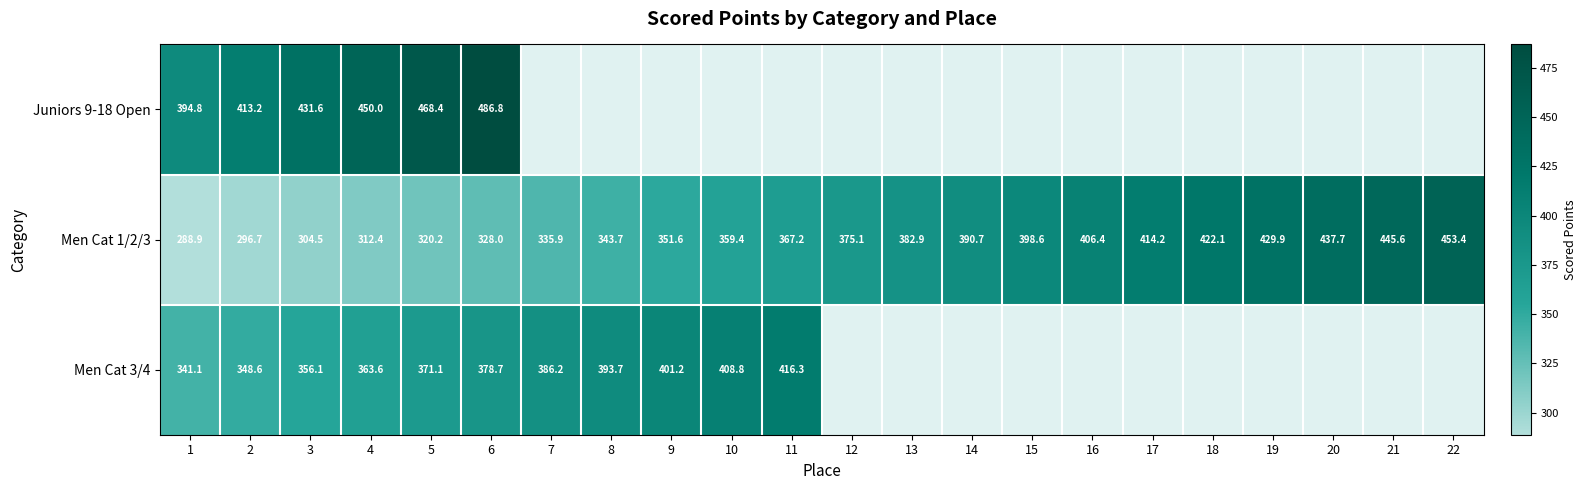

At which category is the sum across all series the highest?

6